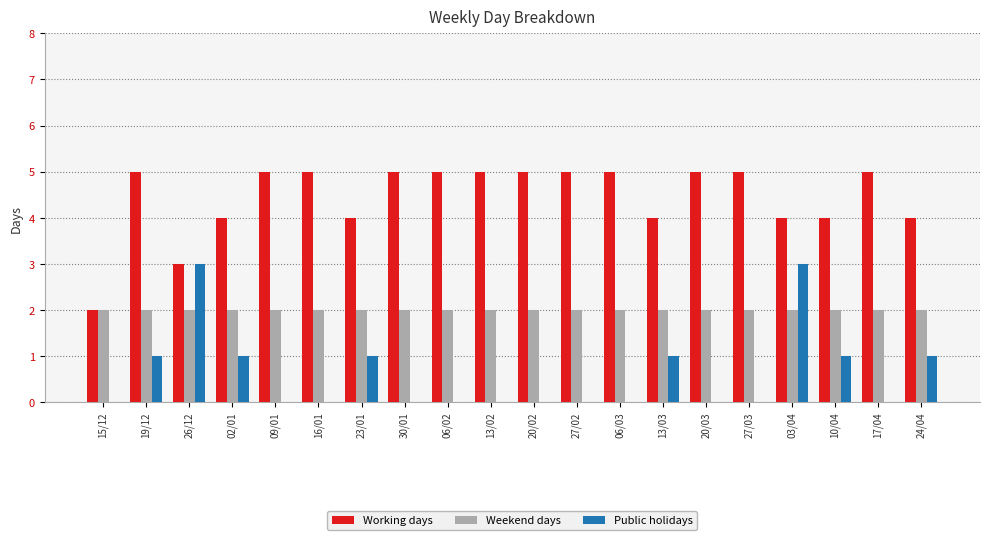

Reading right to left, extract all data points from this chart.

Working days: 4	5	4	4	5	5	4	5	5	5	5	5	5	4	5	5	4	3	5	2
Weekend days: 2	2	2	2	2	2	2	2	2	2	2	2	2	2	2	2	2	2	2	2
Public holidays: 1	0	1	3	0	0	1	0	0	0	0	0	0	1	0	0	1	3	1	0